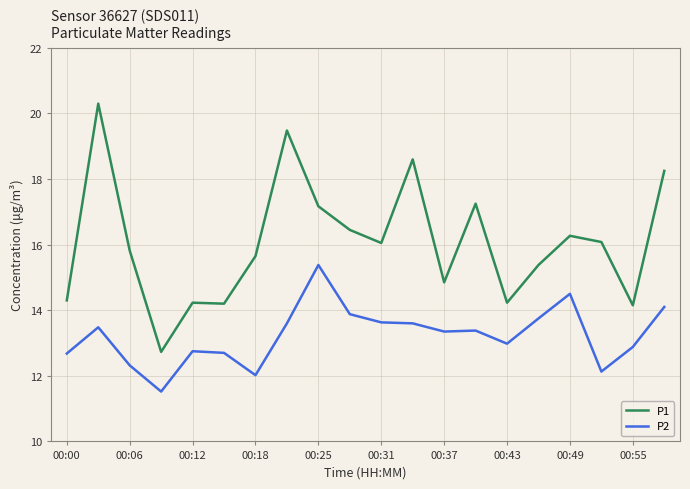

List the series in order of their peak value, lowest first.

P2, P1